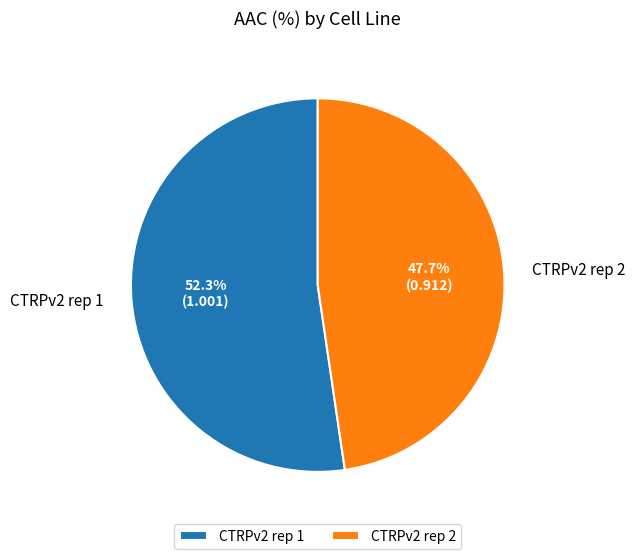

To the nearest percent, what is the difference between the largest and smallest slice percentages?

5%